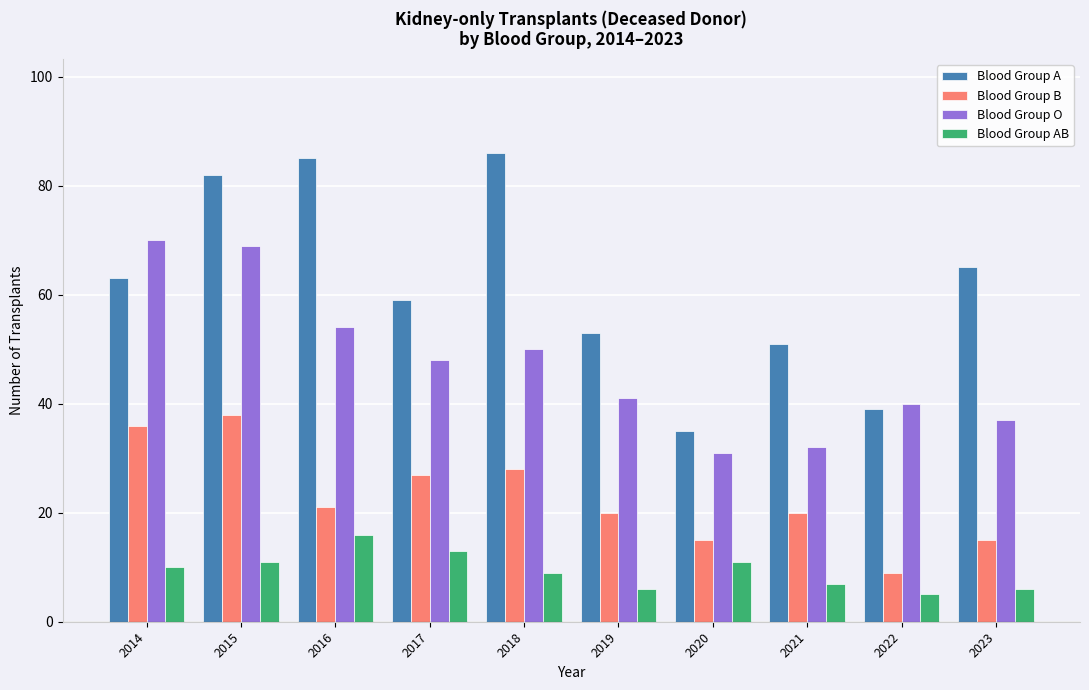

What is the sum of the Blood Group B values at 2023 and 2017?

42